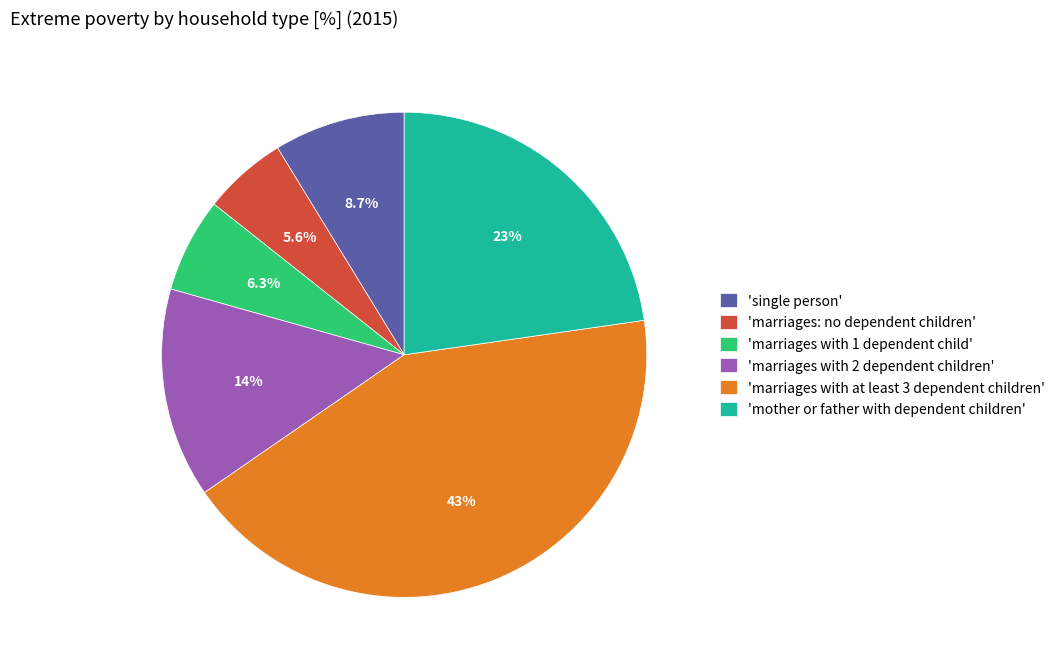

Rank the categories by value from lowest to highest.

'marriages: no dependent children', 'marriages with 1 dependent child', 'single person', 'marriages with 2 dependent children', 'mother or father with dependent children', 'marriages with at least 3 dependent children'